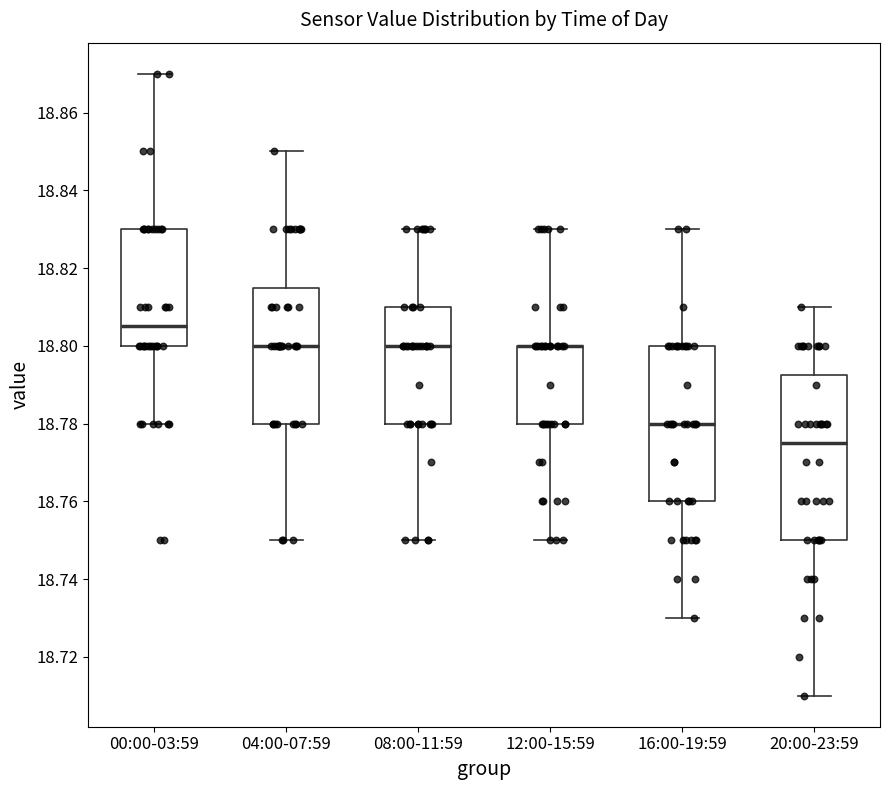

Reading left to right, read every box against the y-axis: the position of its median line, the range the box covers, and the ends of its whiskers. The values are not printed on the chart, so give them approximately, as read against the axis.

00:00-03:59: median 18.806, box 18.800 to 18.830, whiskers 18.780 to 18.870
04:00-07:59: median 18.800, box 18.780 to 18.816, whiskers 18.750 to 18.850
08:00-11:59: median 18.800, box 18.780 to 18.810, whiskers 18.750 to 18.830
12:00-15:59: median 18.800 (drawn on the box's upper edge), box 18.780 to 18.800, whiskers 18.750 to 18.830
16:00-19:59: median 18.780, box 18.760 to 18.800, whiskers 18.730 to 18.830
20:00-23:59: median 18.776, box 18.750 to 18.792, whiskers 18.710 to 18.810